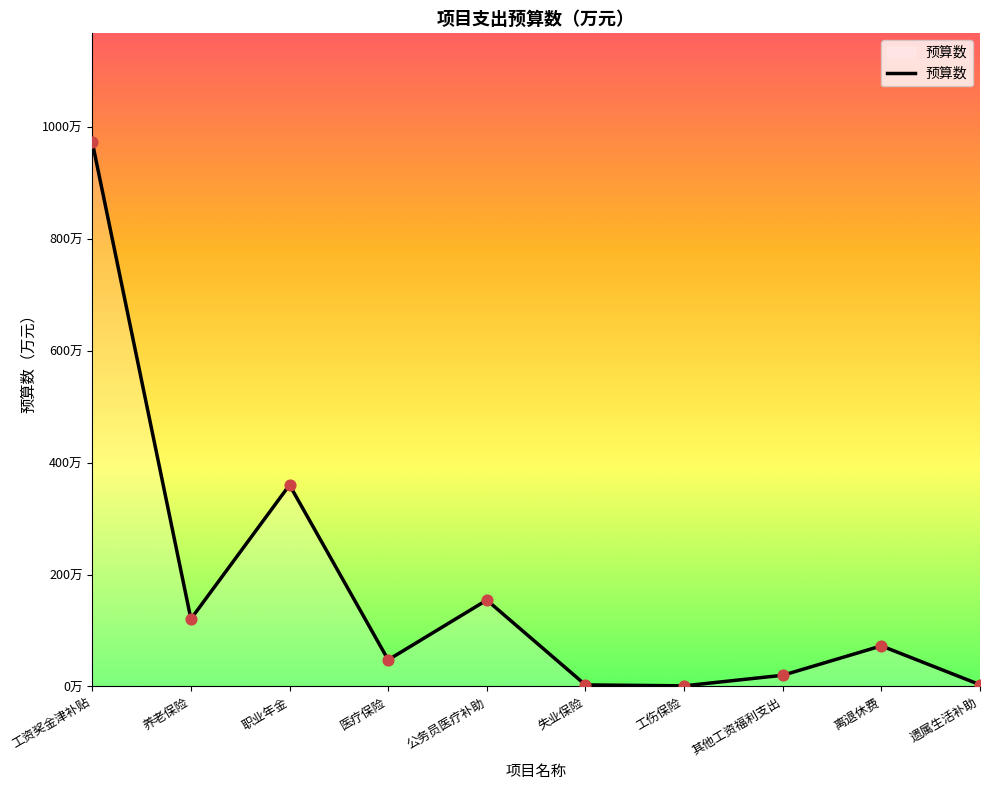

Which has a higher value, 养老保险 or 其他工资福利支出?

养老保险